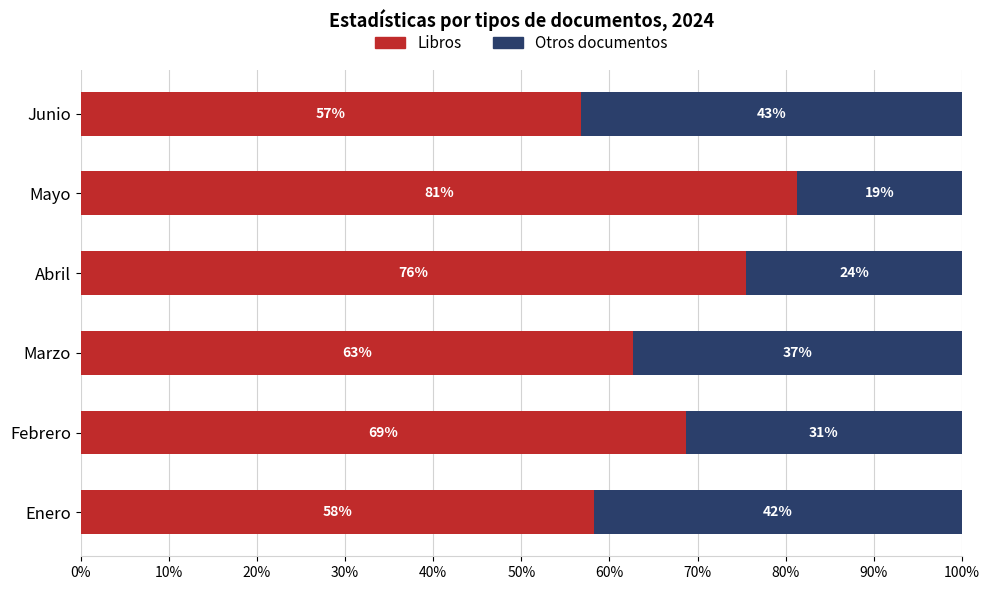

What are all the series names shown in the legend?

Libros, Otros documentos